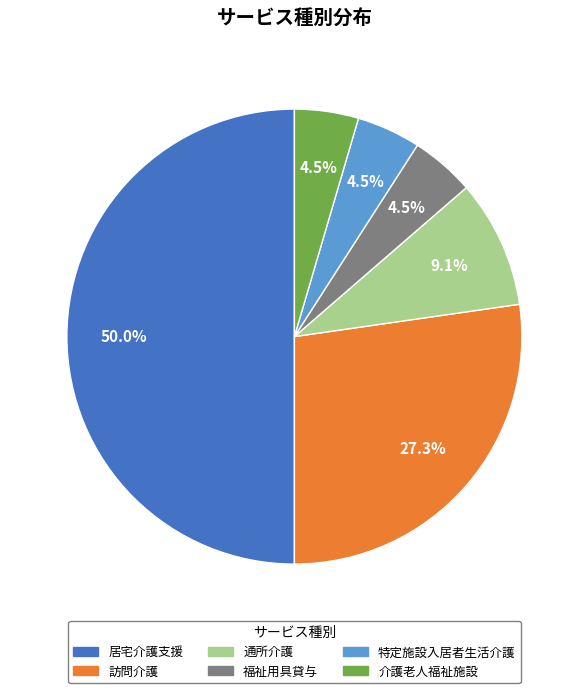

How many slices are in this pie chart?

6